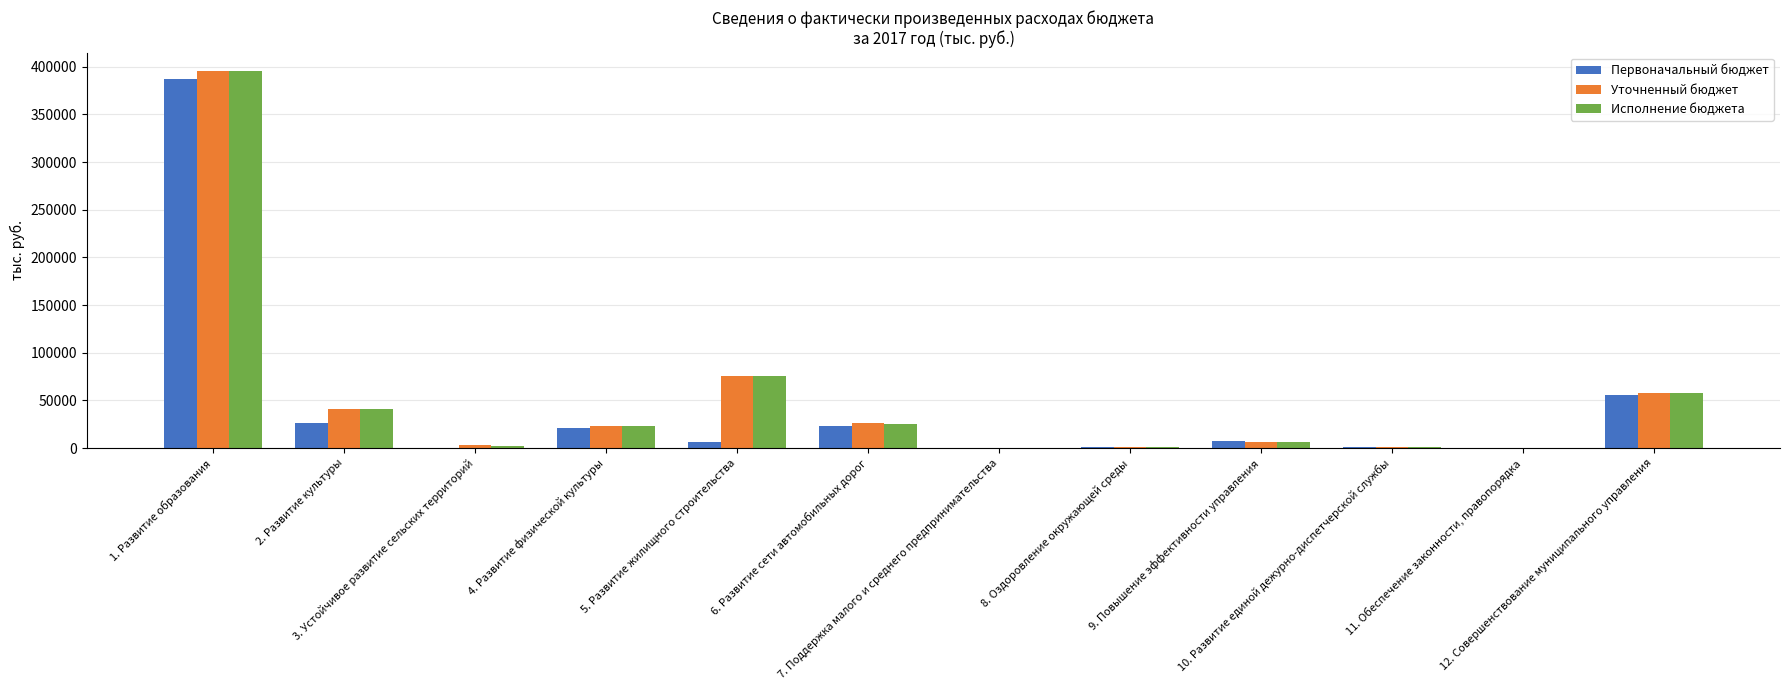

What is the greatest value displayed?

395100.4